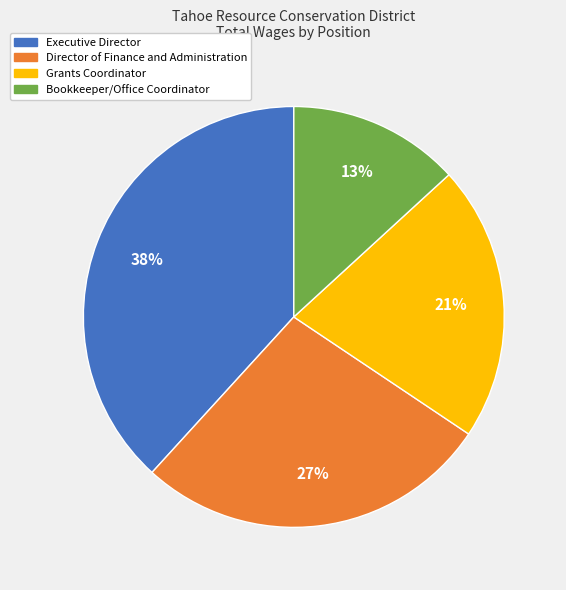

Between Director of Finance and Administration and Executive Director, which is larger?

Executive Director